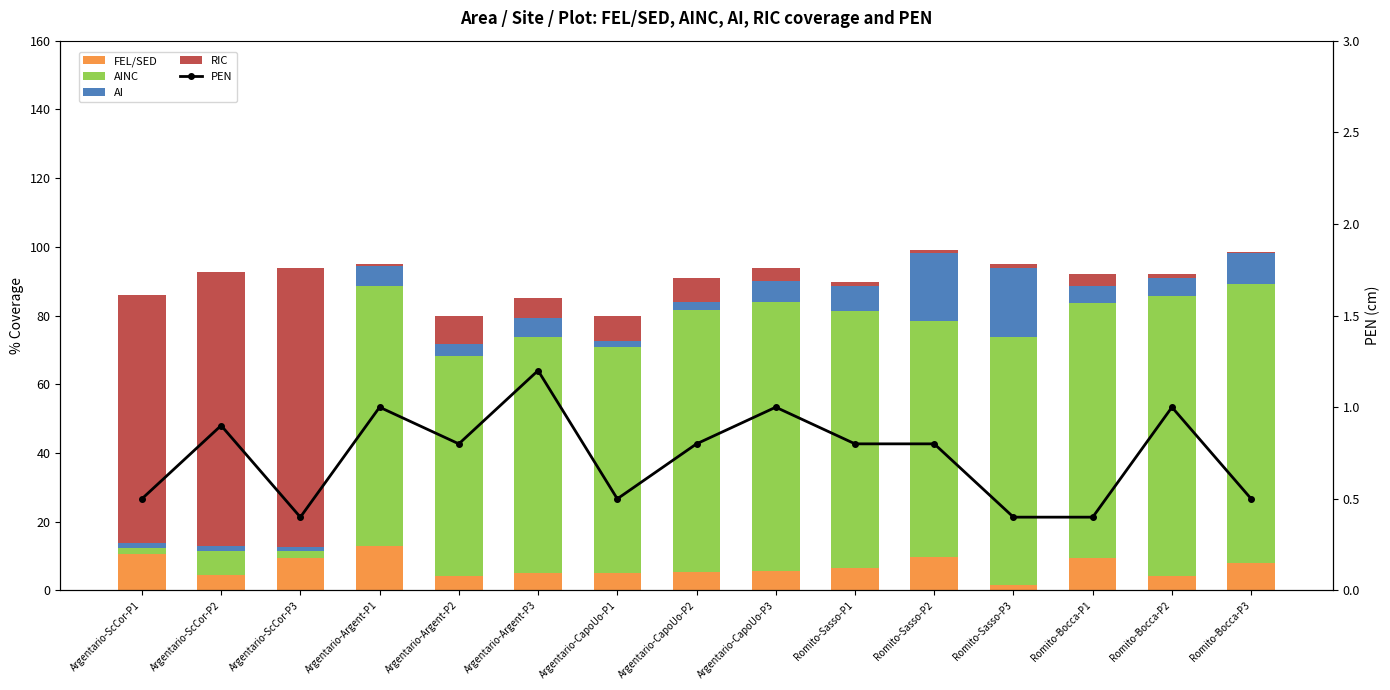

List the labels in order of AINC value, smallest first.

Argentario-ScCor-P1, Argentario-ScCor-P3, Argentario-ScCor-P2, Argentario-Argent-P2, Argentario-CapoUo-P1, Argentario-Argent-P3, Romito-Sasso-P2, Romito-Sasso-P3, Romito-Bocca-P1, Romito-Sasso-P1, Argentario-Argent-P1, Argentario-CapoUo-P2, Argentario-CapoUo-P3, Romito-Bocca-P3, Romito-Bocca-P2